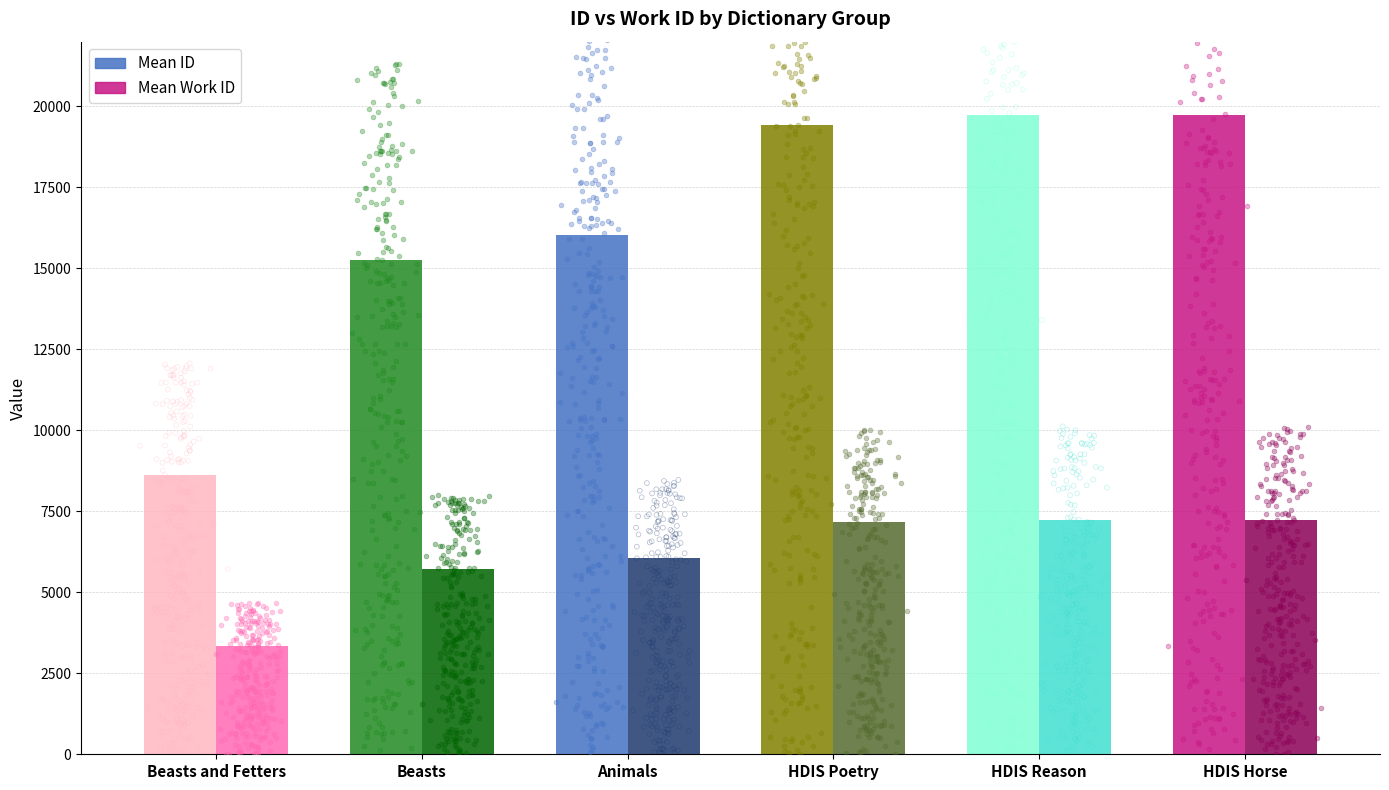

At how many categories does at least one series exceed 6343?

6